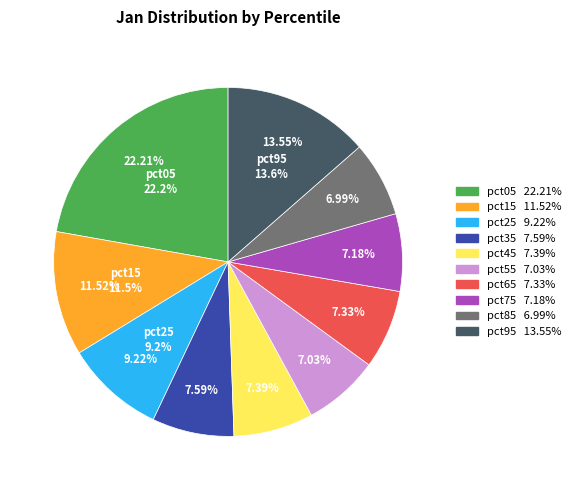

Which slice is the smallest?

pct85